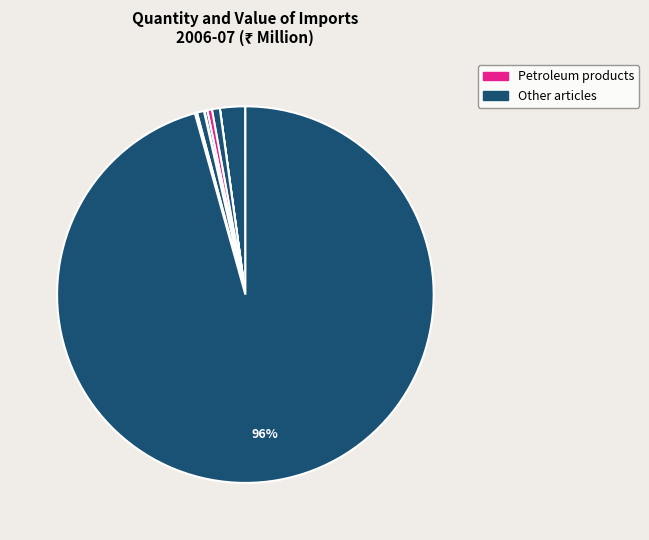

Is there a majority slice in this chart?

Yes